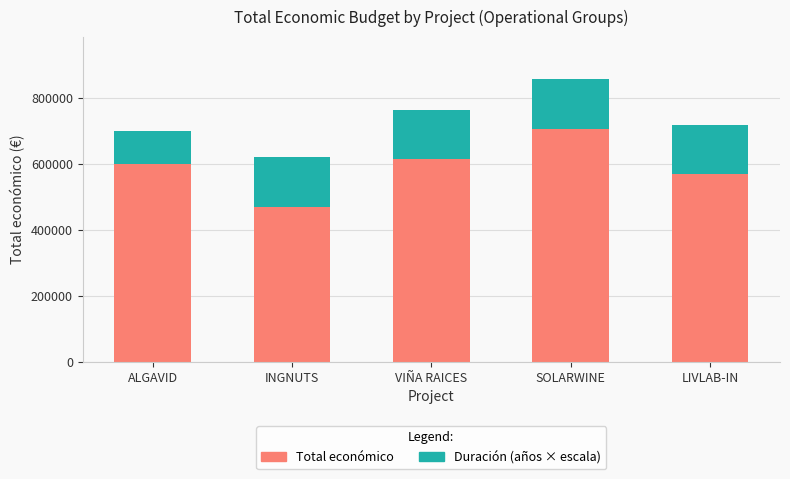

What is the lowest value of the Total económico series?

470675